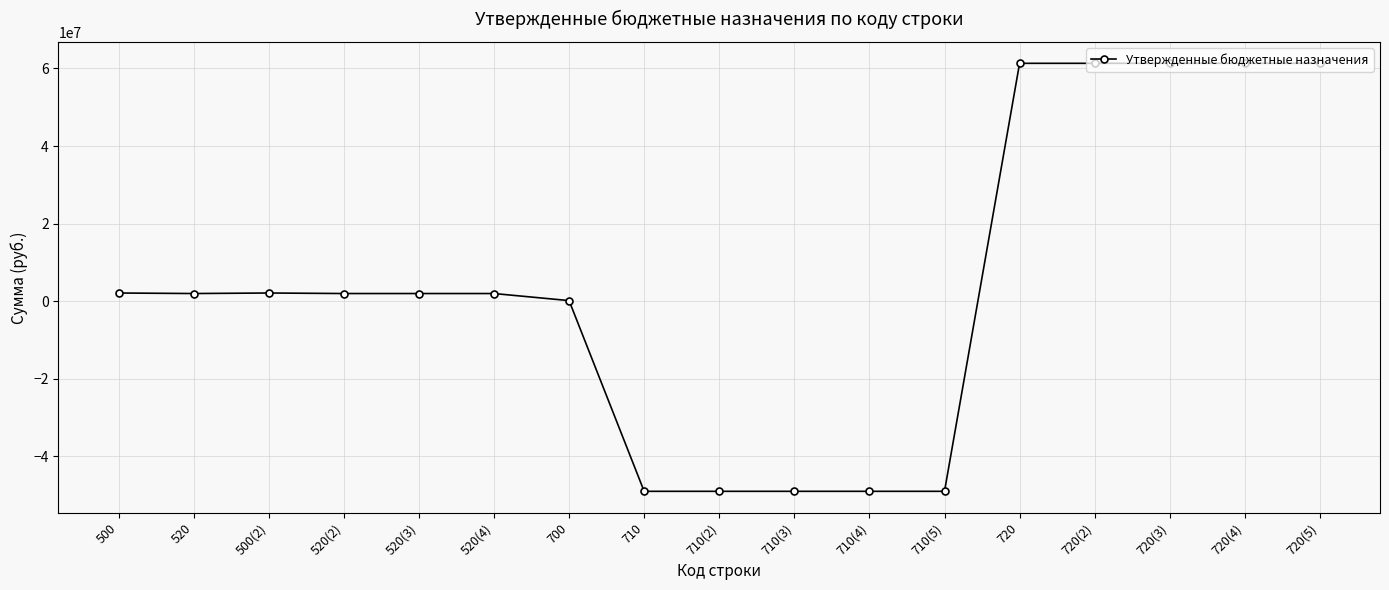

What is the maximum value shown in the chart?

61336373.1